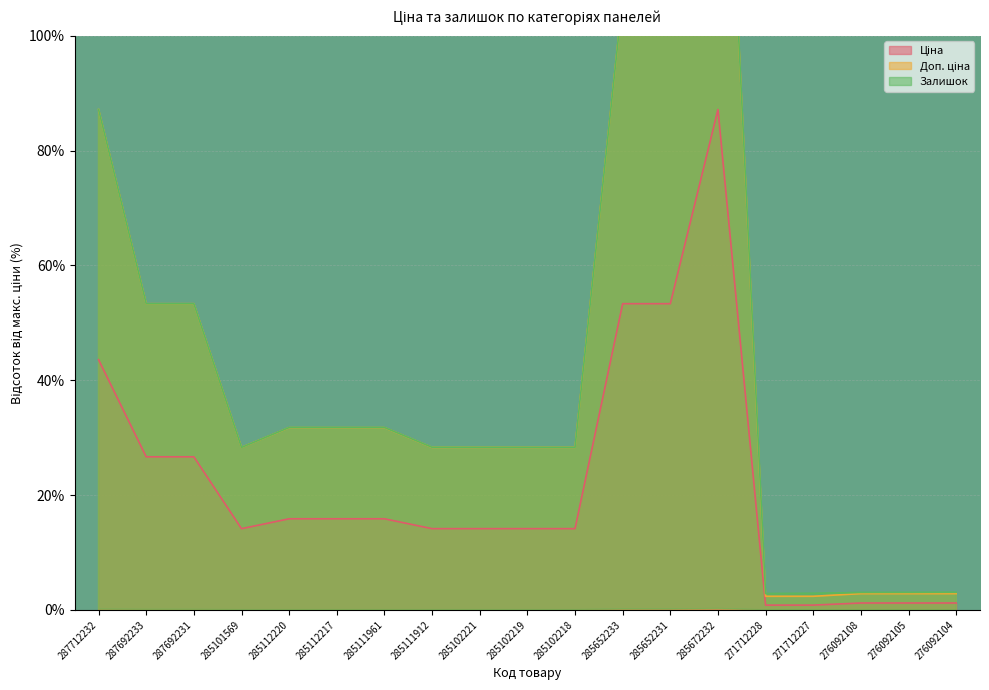

What is the difference between the Ціна values at 271712228 and 285112220?

15.0